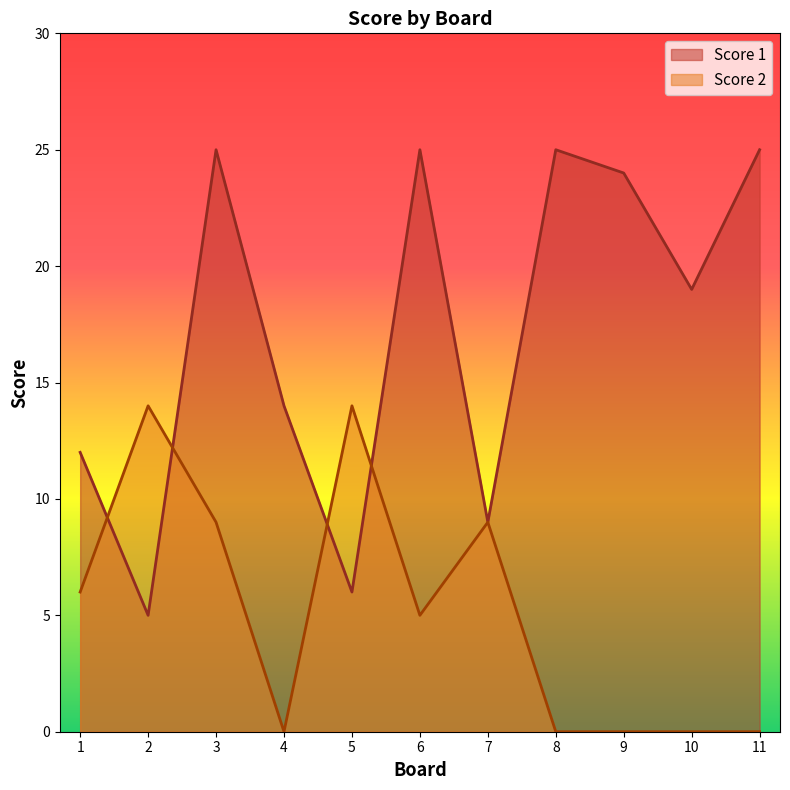

What is the average value of the Score 2 series?

5